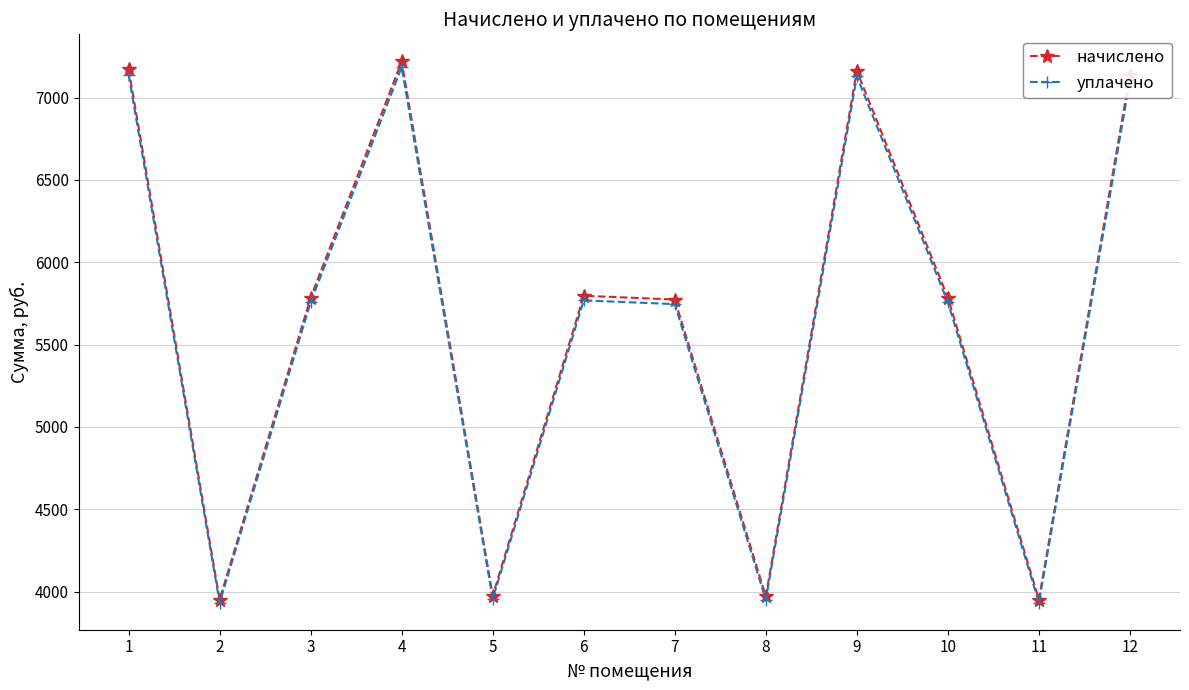

At how many categories does at least one series exceed 4208?

8